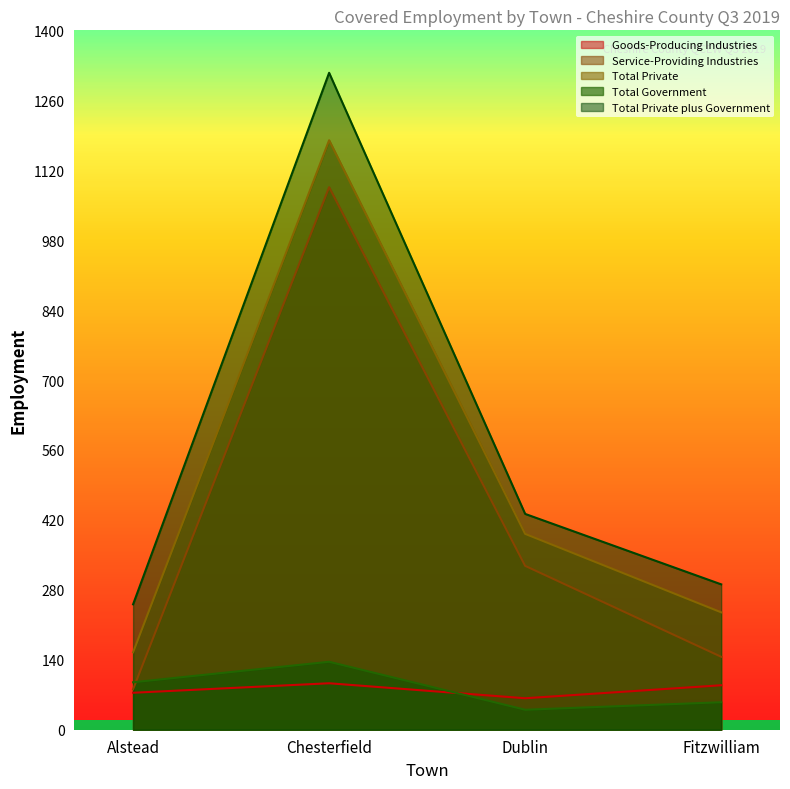

What is the sum of the Goods-Producing Industries values at Chesterfield and Dublin?

156